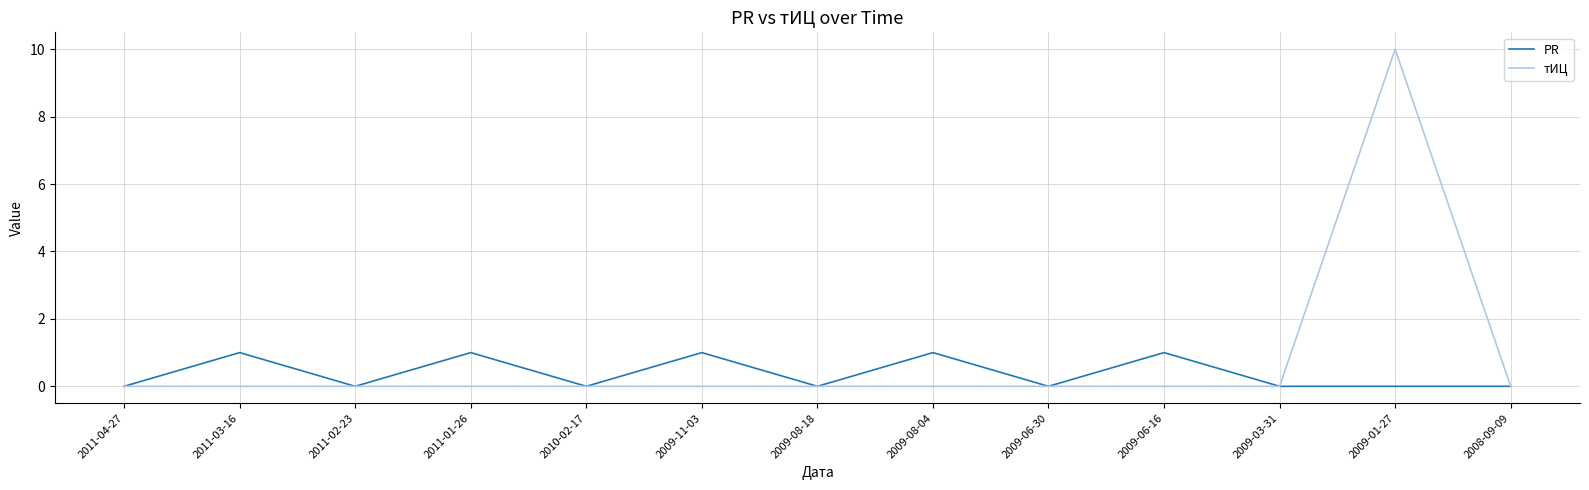

The value of тИЦ at 2011-02-23 is -6. True or false?

False